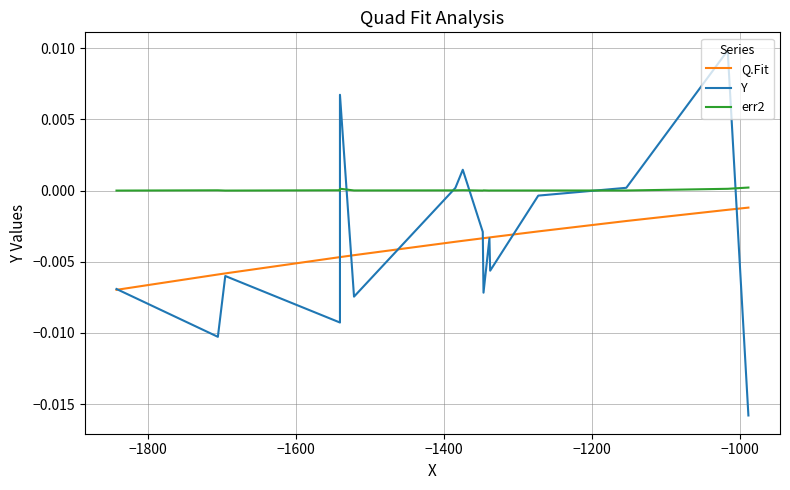

What are all the series names shown in the legend?

Q.Fit, Y, err2